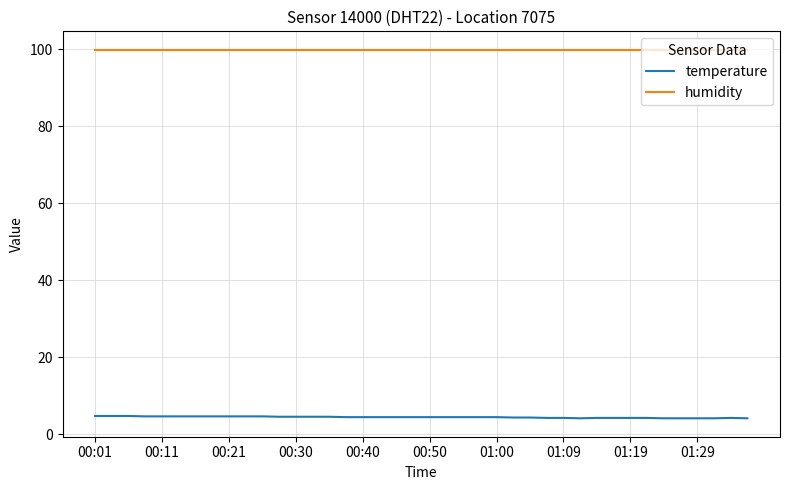

Rank the series by their average value, from highest to lowest.

humidity, temperature